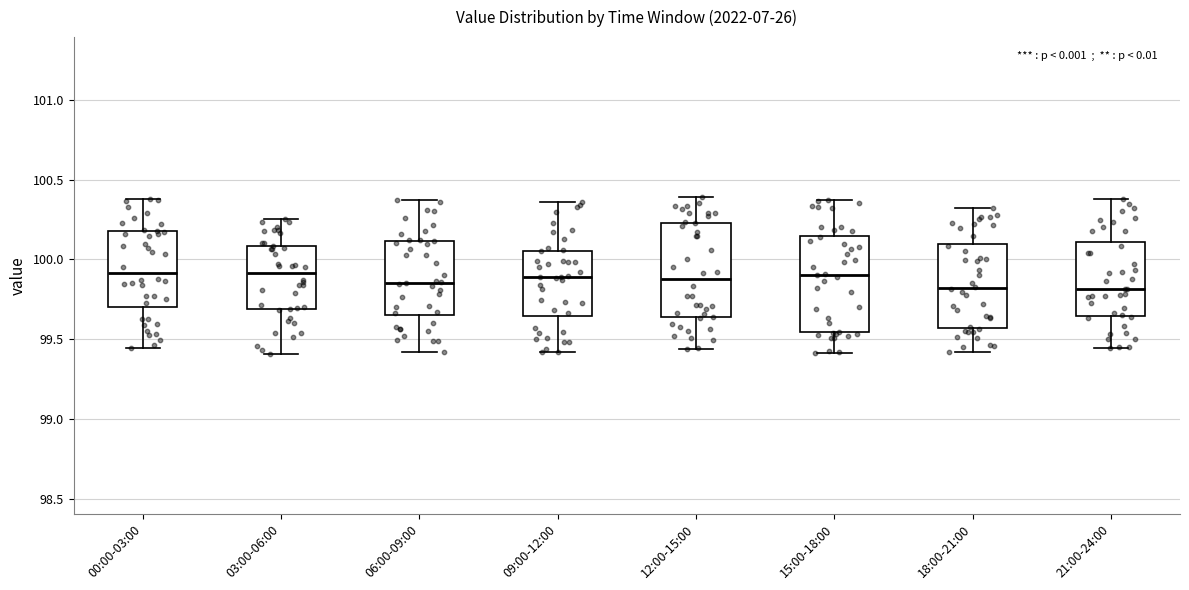

Reading left to right, transcribe this box plot: for each box, give where its median line is, the range the box spans, and where its two whiskers end, as read against the y-axis. The values are not printed on the chart, so give them approximately, as read against the axis.

00:00-03:00: median 99.90, box 99.70 to 100.20, whiskers 99.45 to 100.40
03:00-06:00: median 99.90, box 99.70 to 100.10, whiskers 99.40 to 100.25
06:00-09:00: median 99.85, box 99.65 to 100.10, whiskers 99.40 to 100.35
09:00-12:00: median 99.90, box 99.65 to 100.05, whiskers 99.40 to 100.35
12:00-15:00: median 99.90, box 99.65 to 100.25, whiskers 99.45 to 100.40
15:00-18:00: median 99.90, box 99.55 to 100.15, whiskers 99.40 to 100.35
18:00-21:00: median 99.80, box 99.55 to 100.10, whiskers 99.40 to 100.30
21:00-24:00: median 99.80, box 99.65 to 100.10, whiskers 99.45 to 100.40